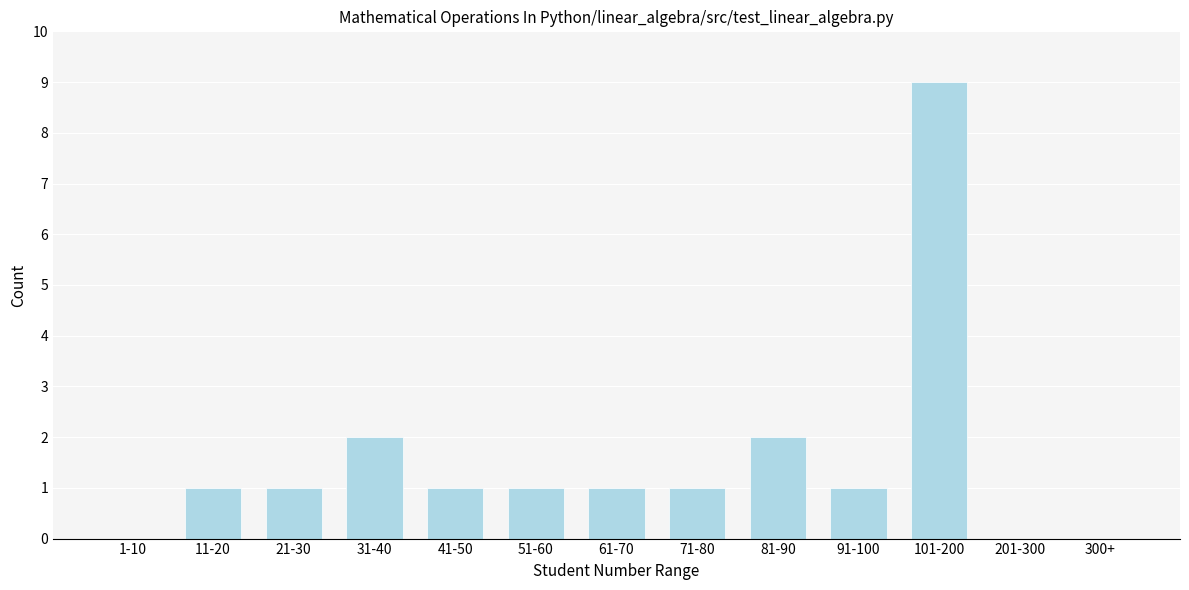

Reading left to right, what are all the values shown in this chart?

1-10=0	11-20=1	21-30=1	31-40=2	41-50=1	51-60=1	61-70=1	71-80=1	81-90=2	91-100=1	101-200=9	201-300=0	300+=0